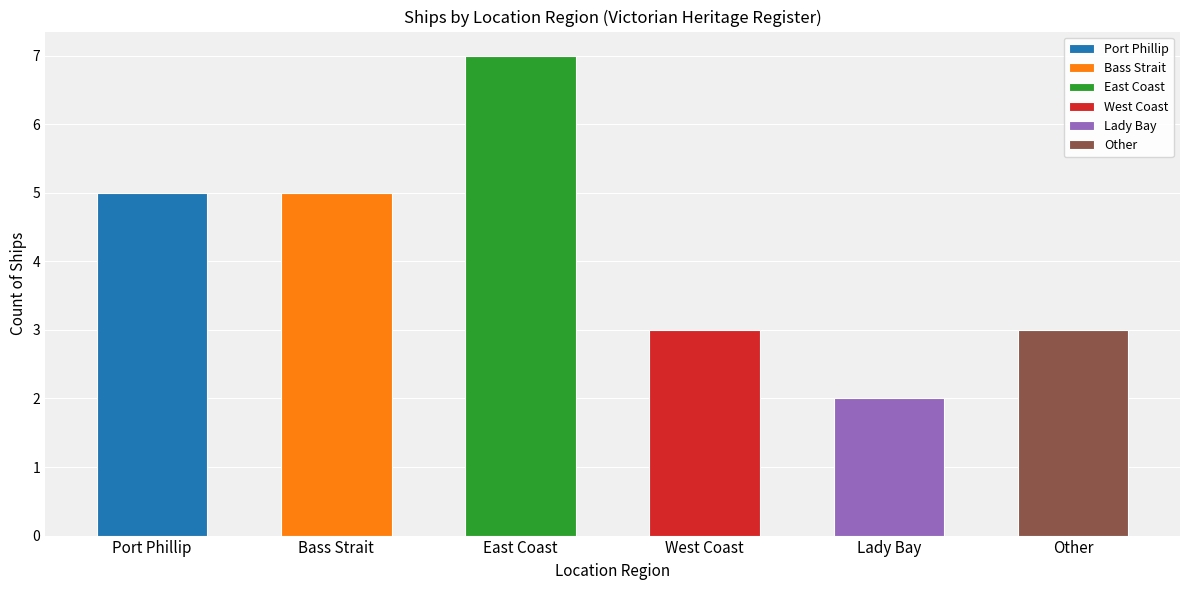

Reading left to right, what are all the values shown in this chart?

5	5	7	3	2	3